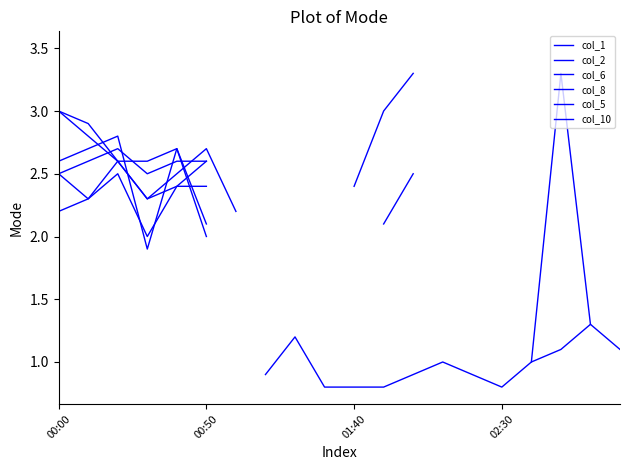

At which category does the chart reach its peak across all series?

16